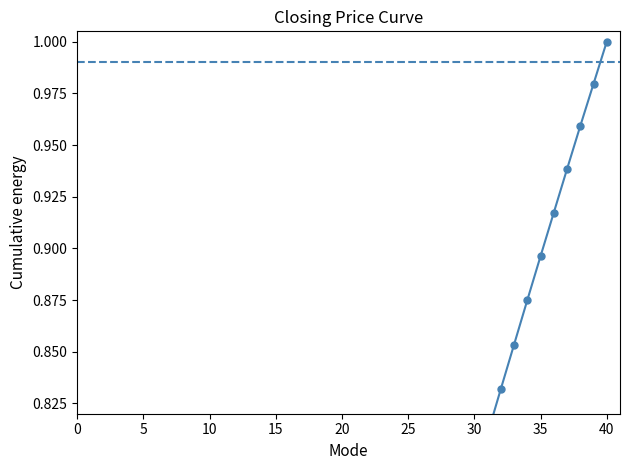

True or false: the data has more than 2 interior local peaks.

False